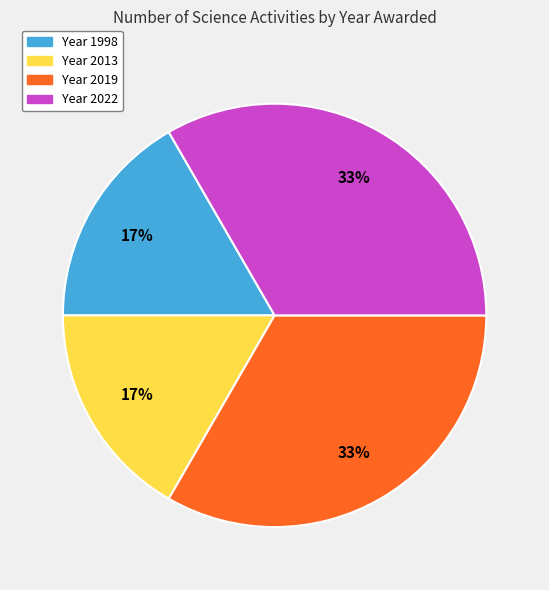

Is there a majority slice in this chart?

No